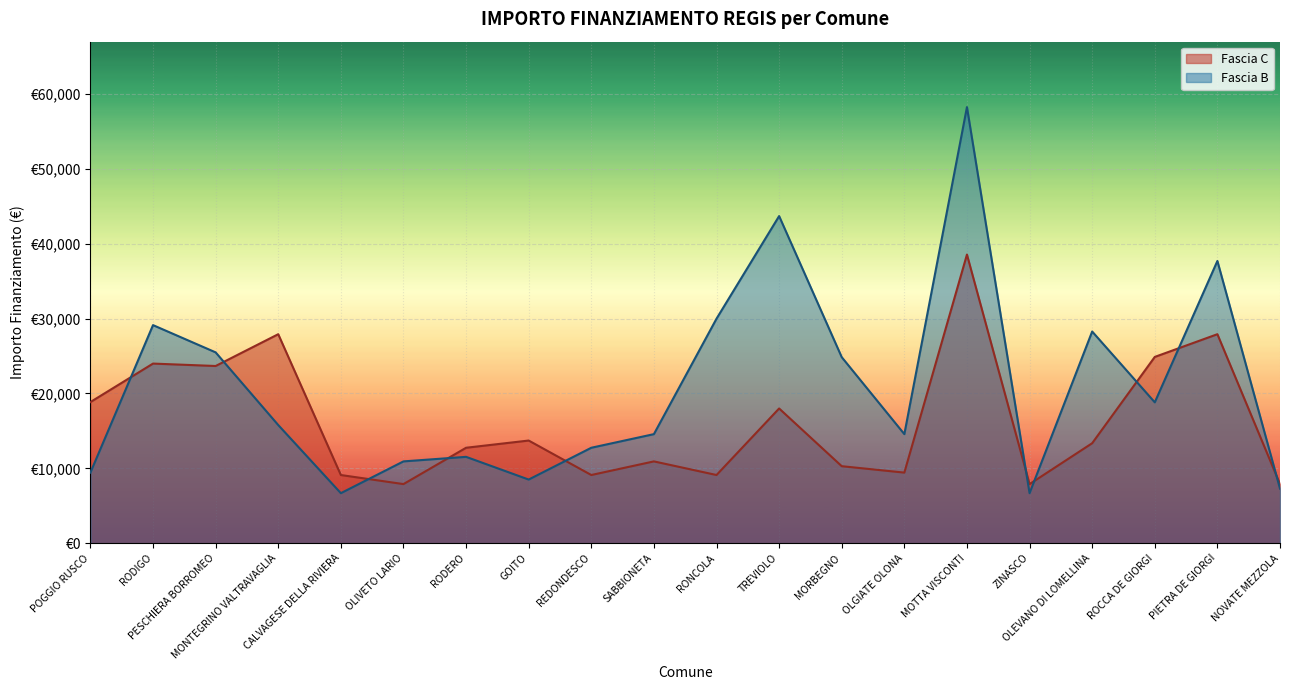

What is the label of the 1st point from the left?

POGGIO RUSCO